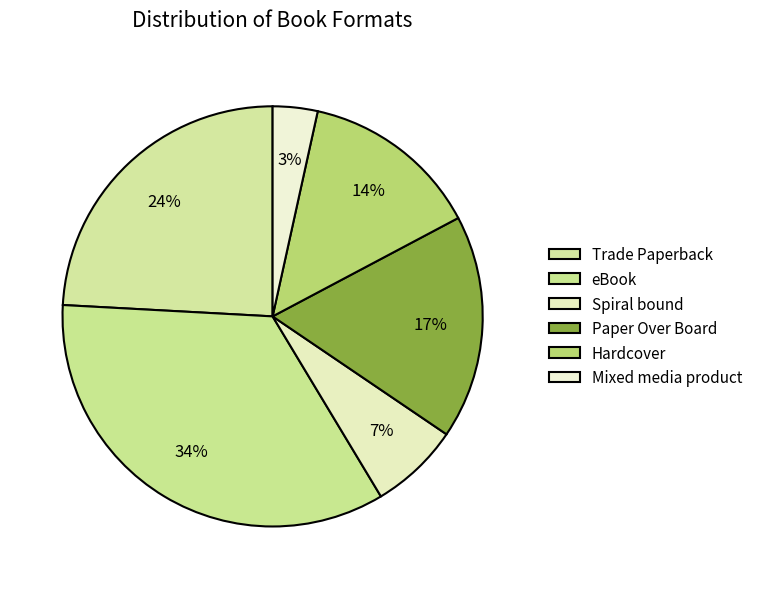

To the nearest percent, what is the difference between the Paper Over Board and Spiral bound slice percentages?

10%